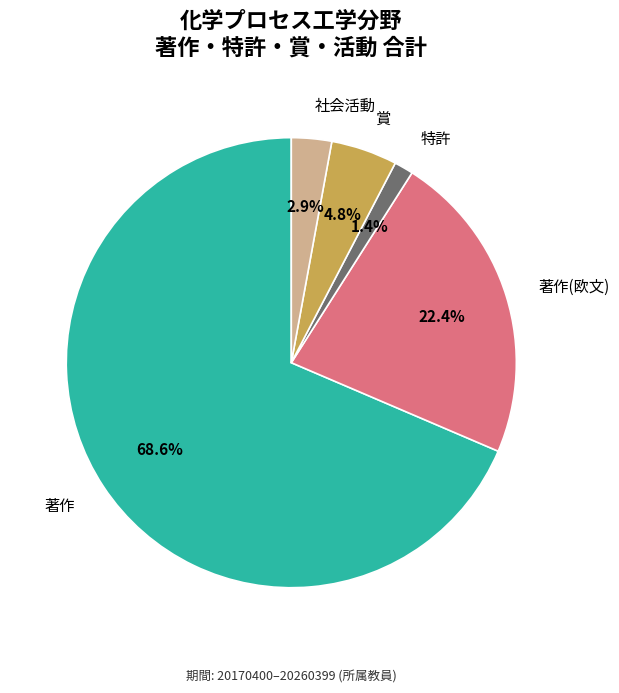

Is there a majority slice in this chart?

Yes